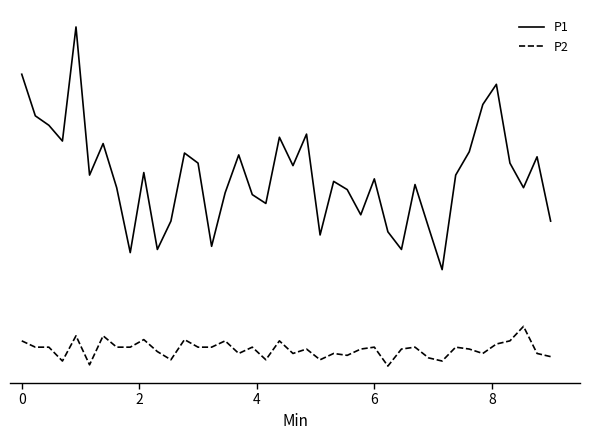

Reading left to right, extract all data points from this chart.

P1: 5.6	5.0	4.8	4.6	6.4	4.0	4.5	3.8	2.8	4.1	2.9	3.3	4.4	4.2	2.9	3.8	4.3	3.7	3.6	4.6	4.2	4.7	3.1	3.9	3.8	3.4	4.0	3.1	2.9	3.9	3.2	2.5	4.0	4.4	5.2	5.5	4.2	3.8	4.3	3.3
P2: 1.4	1.3	1.3	1.1	1.5	1.0	1.5	1.3	1.3	1.4	1.2	1.1	1.4	1.3	1.3	1.4	1.2	1.3	1.1	1.4	1.2	1.3	1.1	1.2	1.2	1.3	1.3	1.0	1.3	1.3	1.1	1.1	1.3	1.3	1.2	1.4	1.4	1.6	1.2	1.1